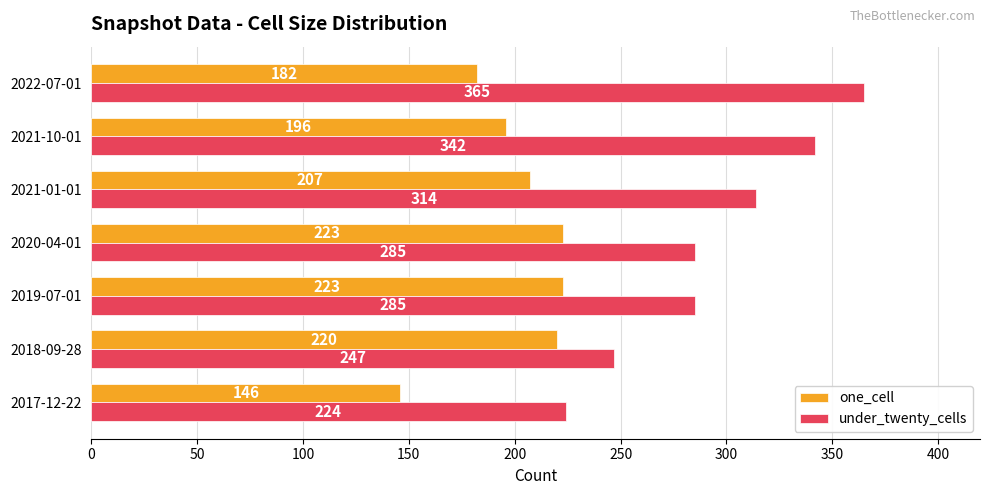

At which label is one_cell closest to 184?

2022-07-01